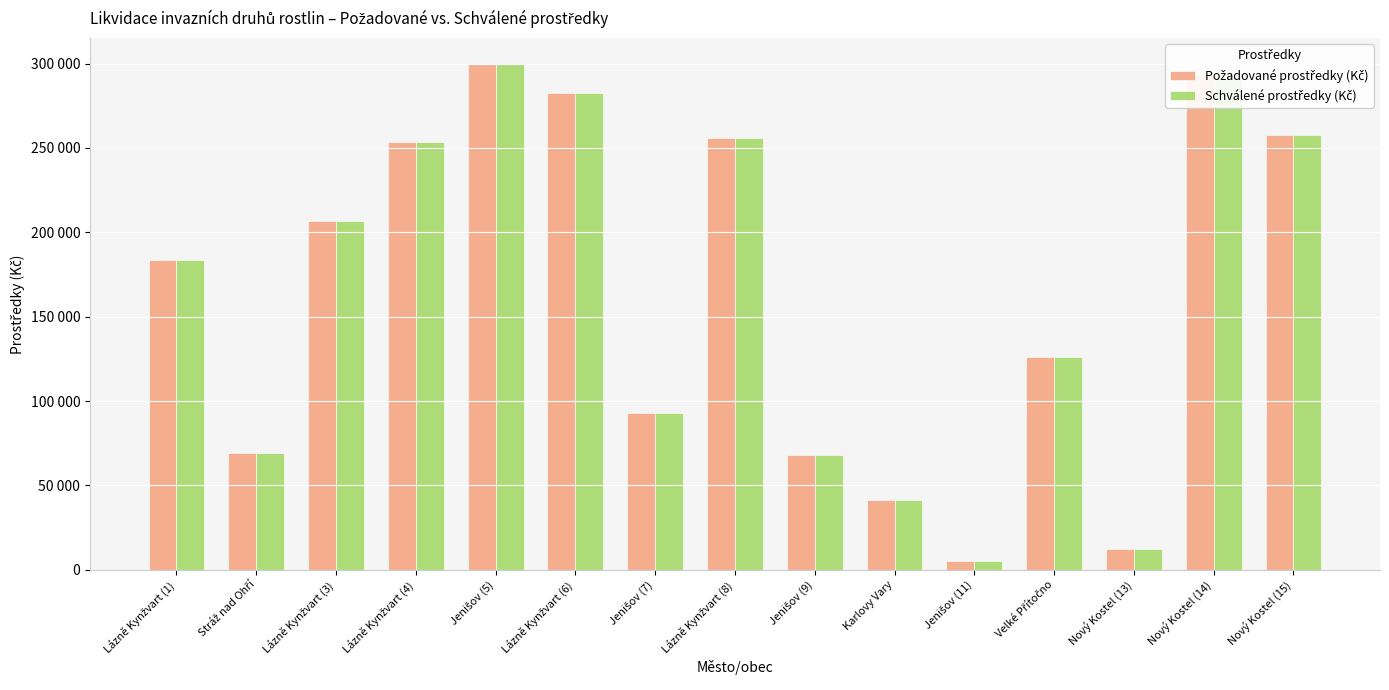

Does the chart contain stacked bars?

No